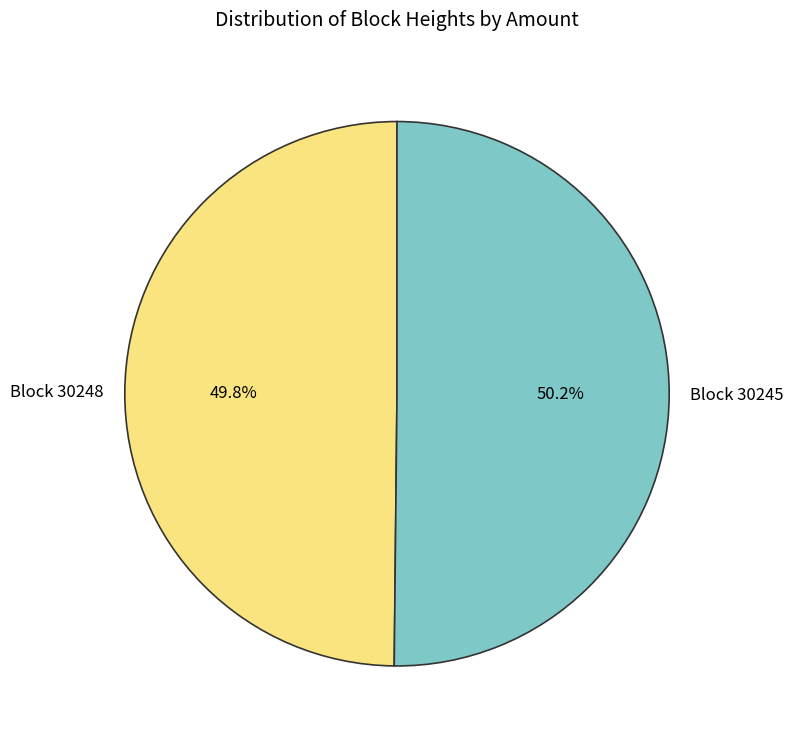

Is there any slice that represents more than half of the pie?

Yes